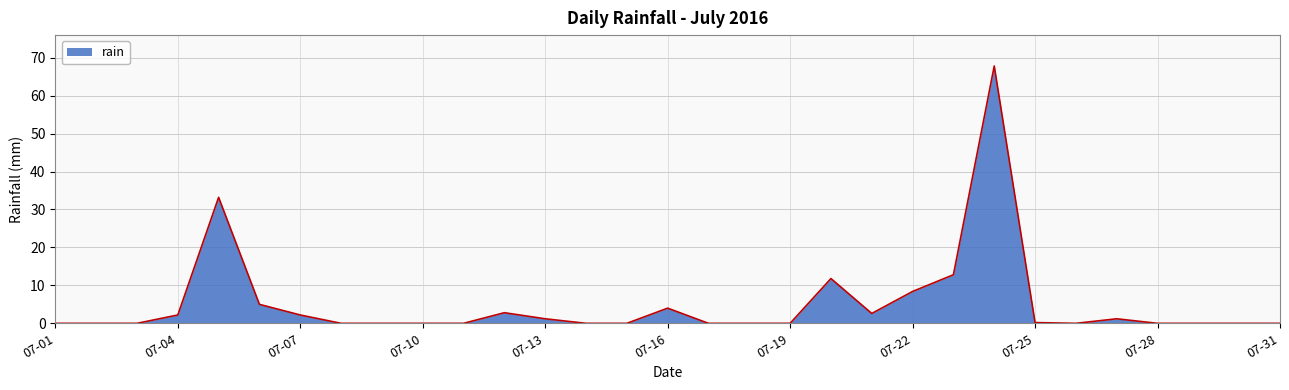

What is the maximum value shown in the chart?

67.8